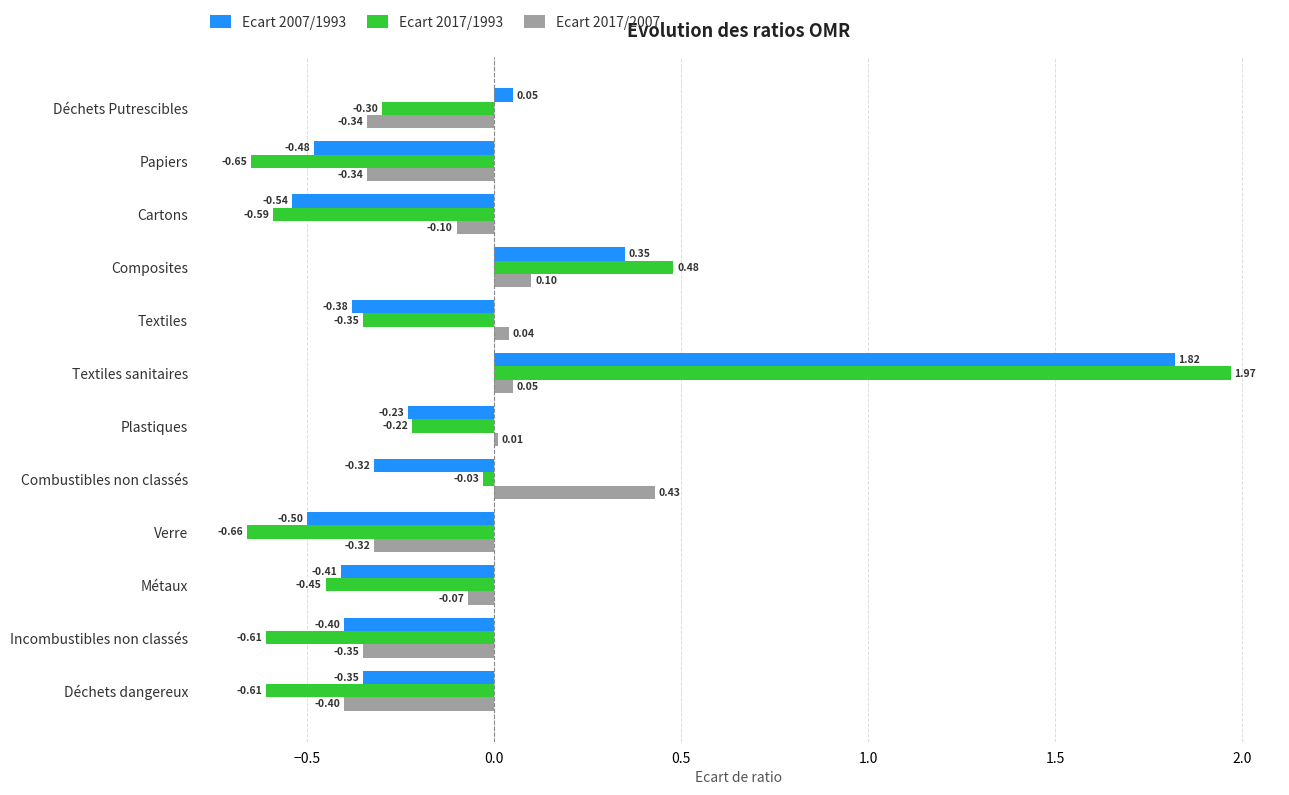

Which series has the largest range (max minus min)?

Ecart 2017/1993